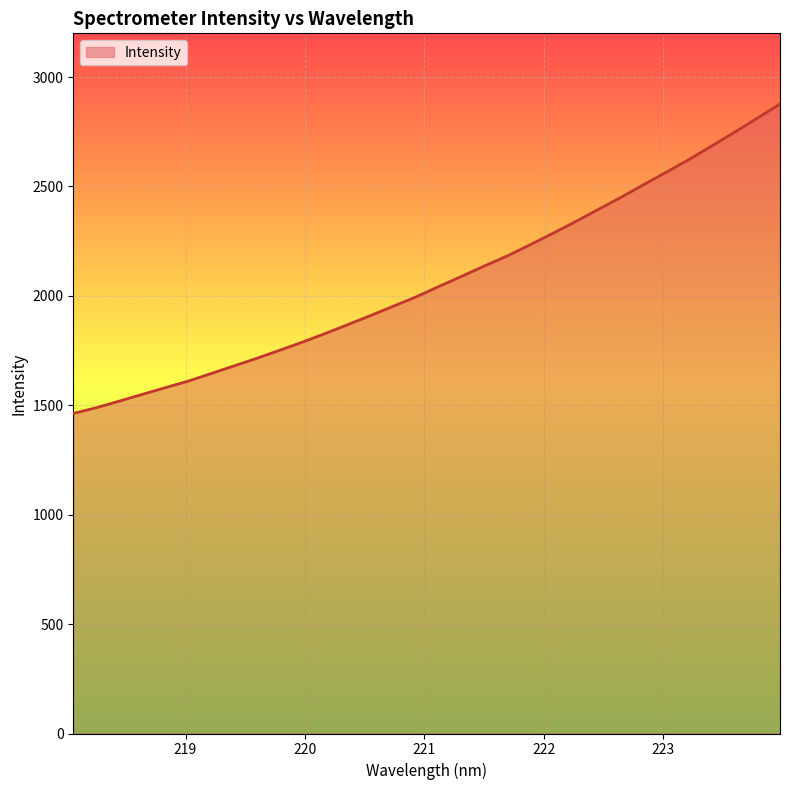

What is the smallest value displayed?

1462.7